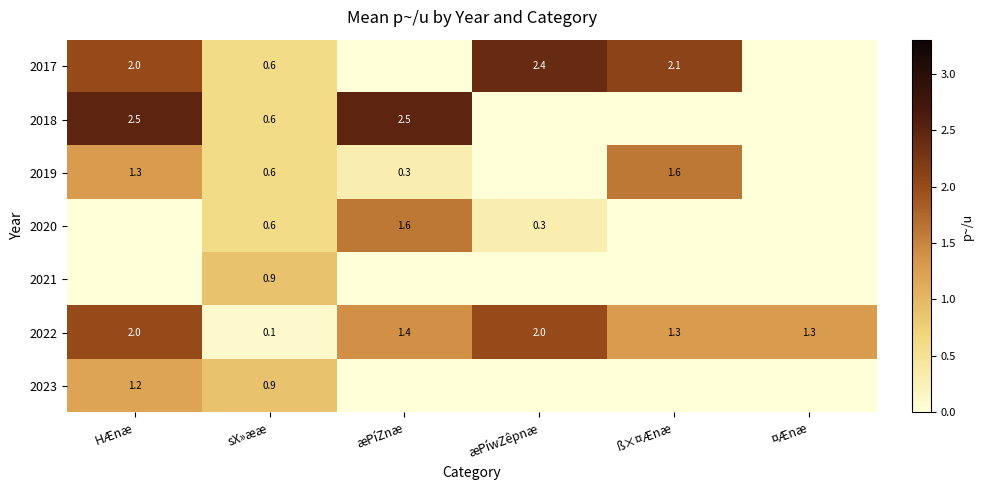

What is the difference between the 2017 values at æPíwZêpnæ and sX»ææ?

1.8